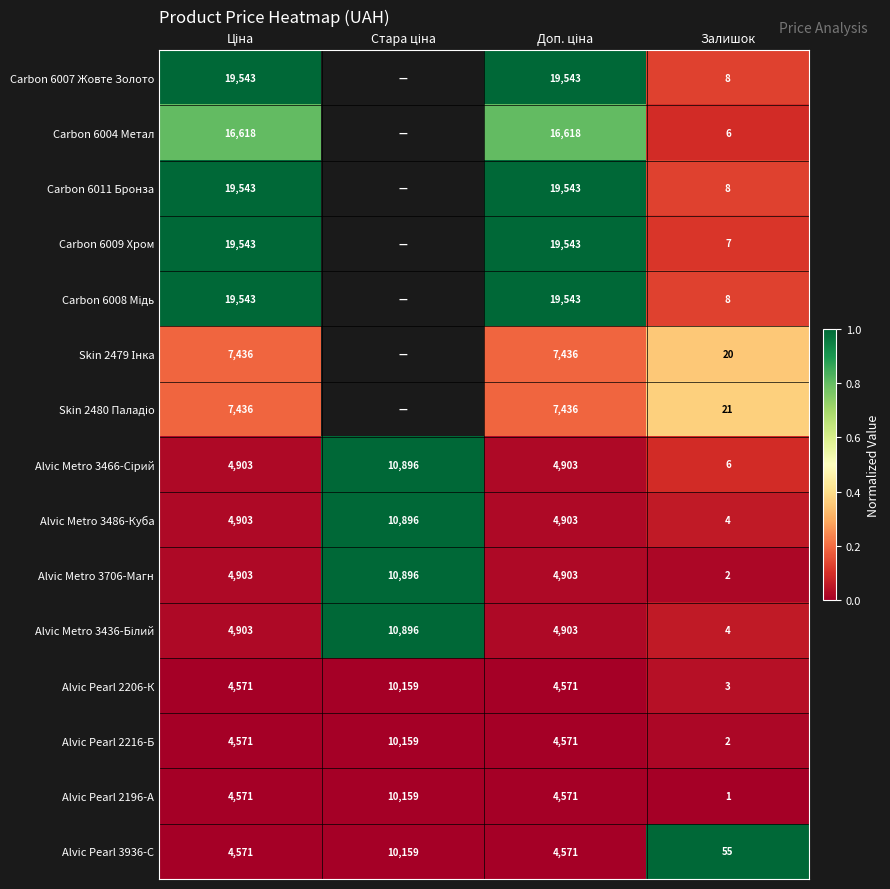

True or false: Carbon 6009 Хром has a value of 11 at Залишок.

False